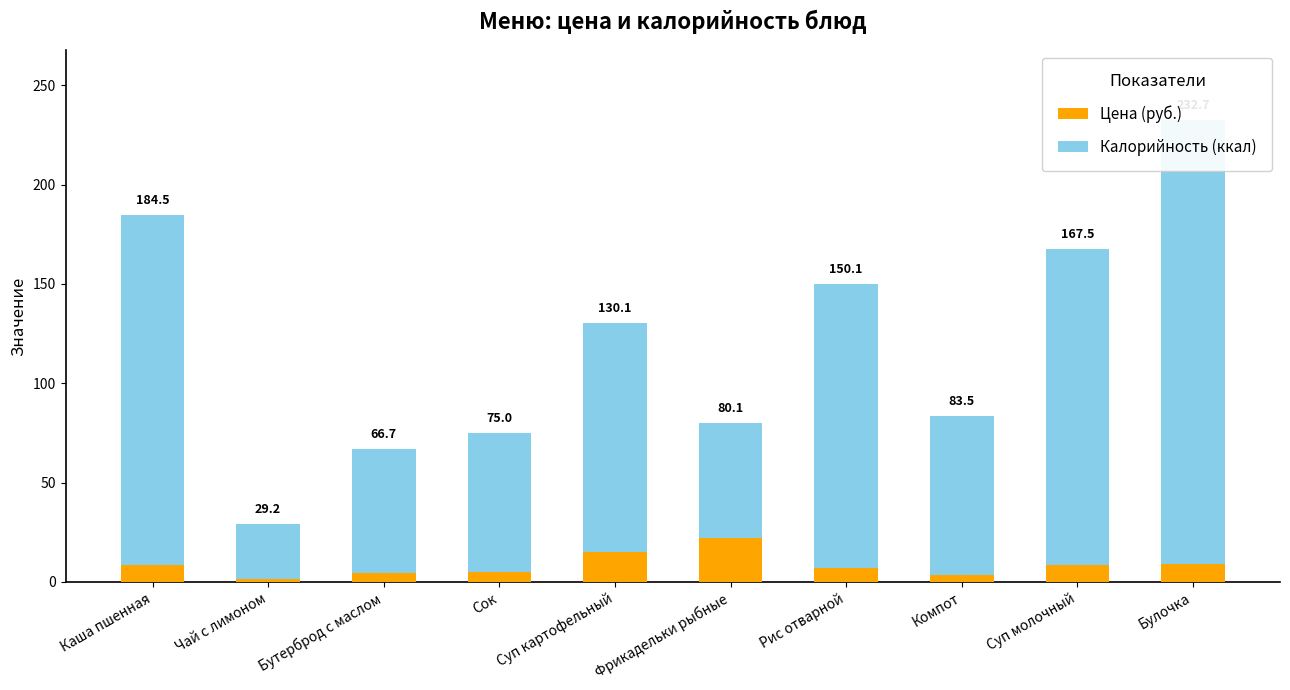

Read the Цена (руб.) value at Чай с лимоном.

1.2